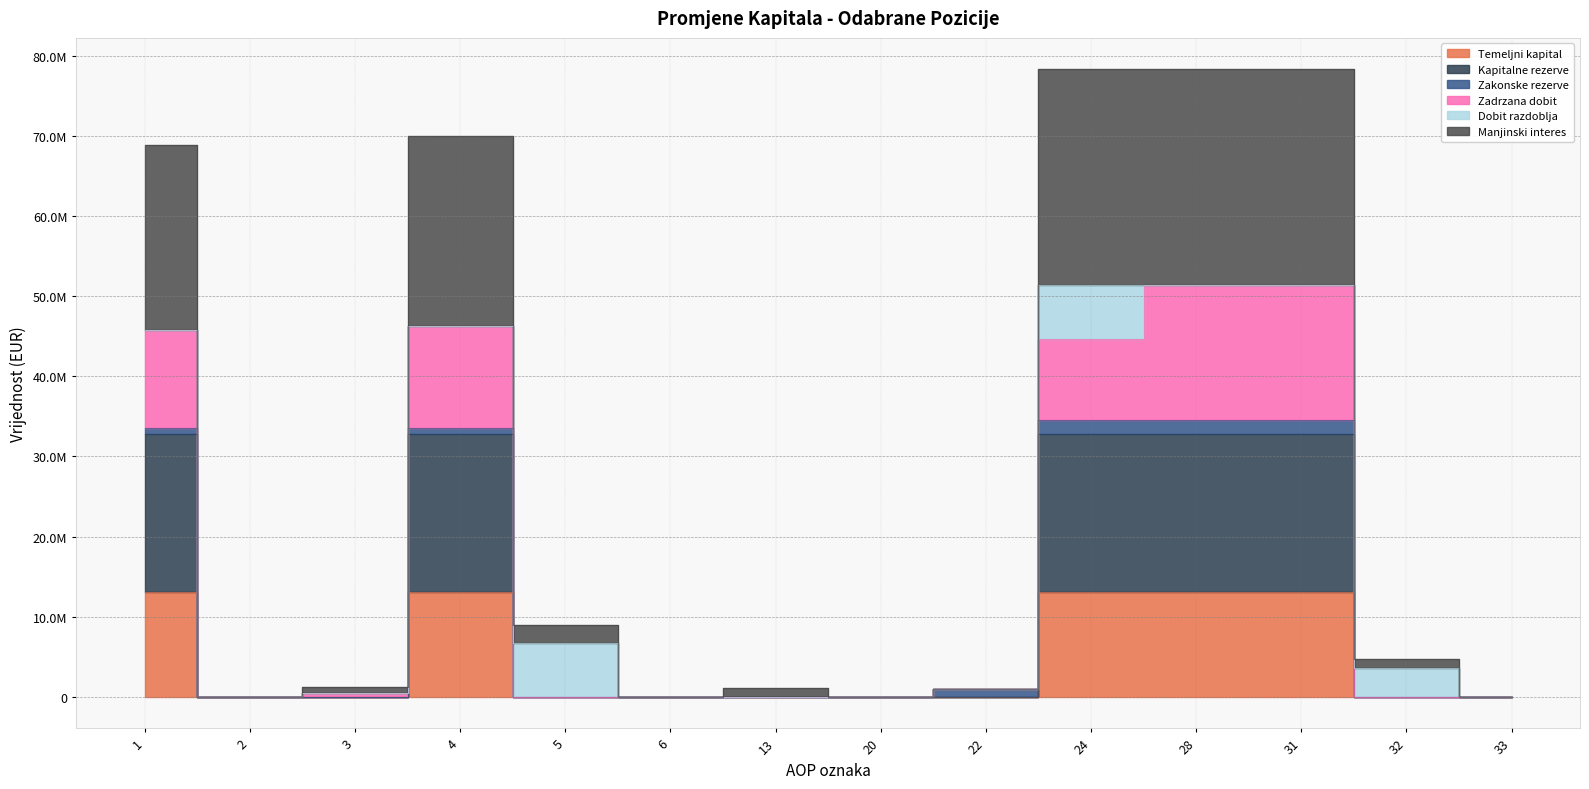

The value of Temeljni kapital at 28 is 13033805. True or false?

True